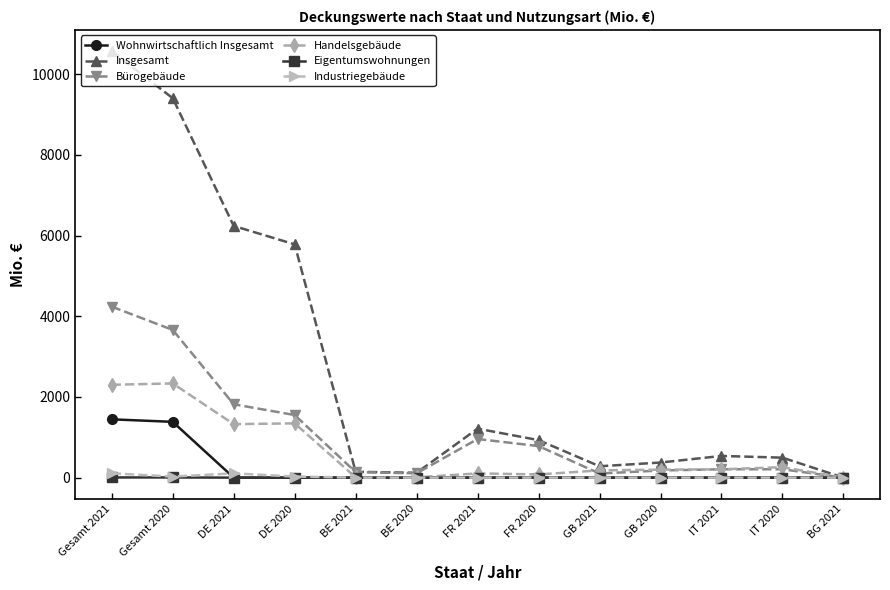

What is the average value of the Insgesamt series?

2776.3